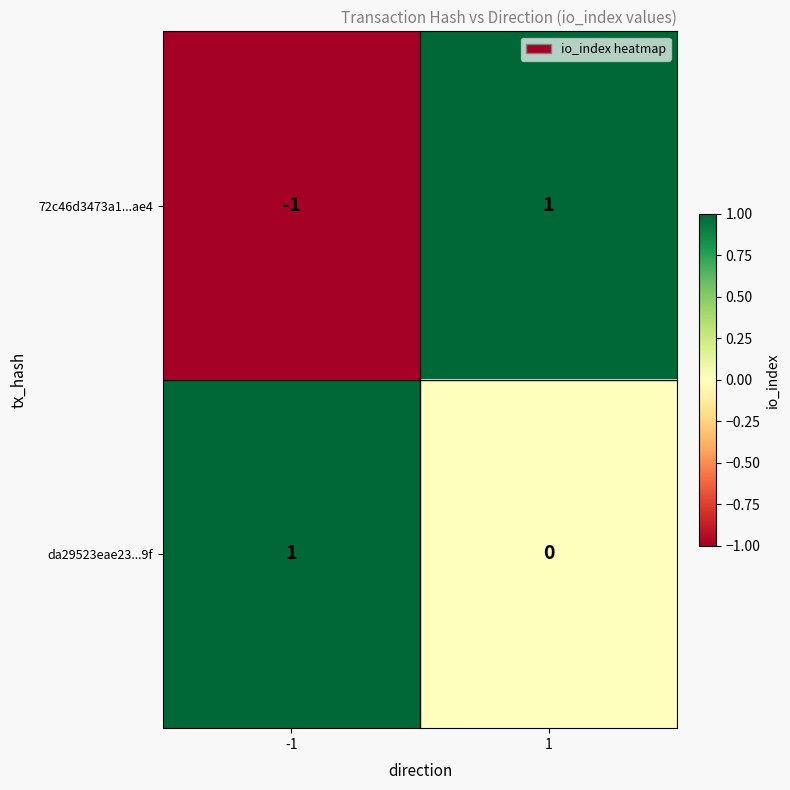

Which series has the largest range (max minus min)?

72c46d3473a1...ae4